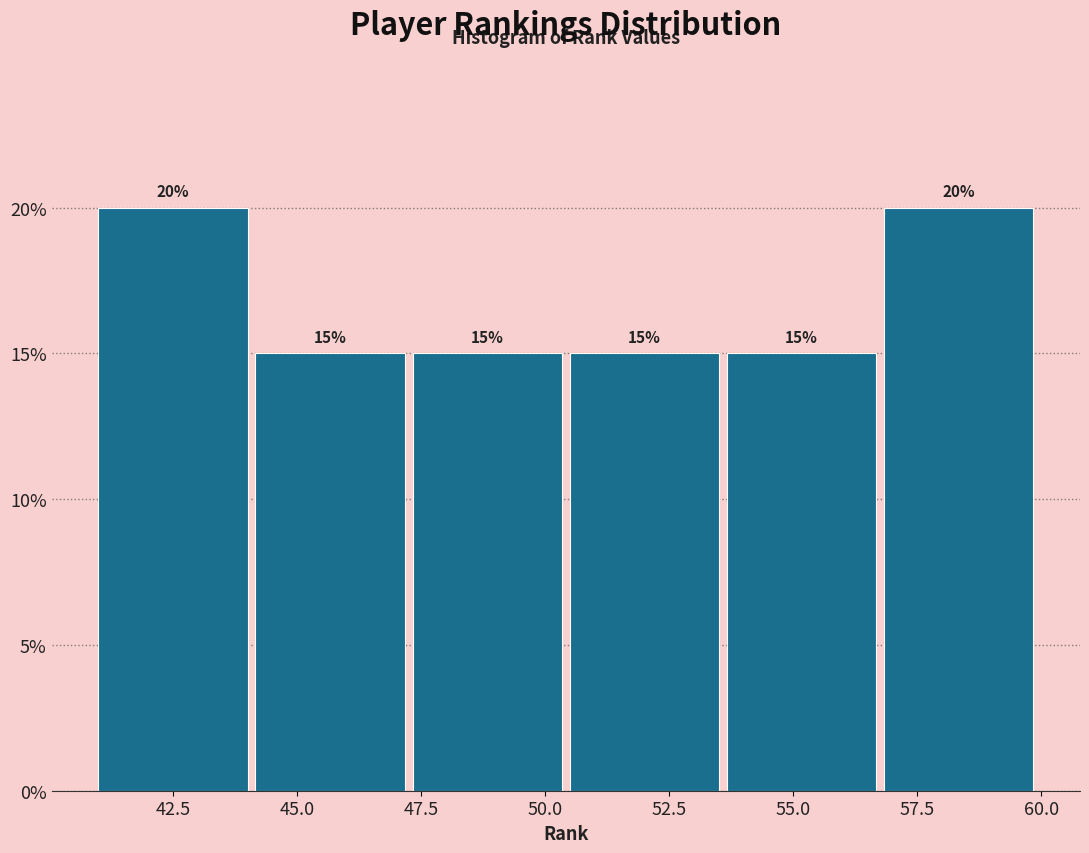

Reading left to right, transcribe this chart: for each bar, give the range it covers on the x-axis and its height. The bar edges are not printed on the chart, so give them approximately, as read against the axis.

41.0 to 44.0: 20
44.0 to 47.5: 15
47.5 to 50.5: 15
50.5 to 53.5: 15
53.5 to 57.0: 15
57.0 to 60.0: 20